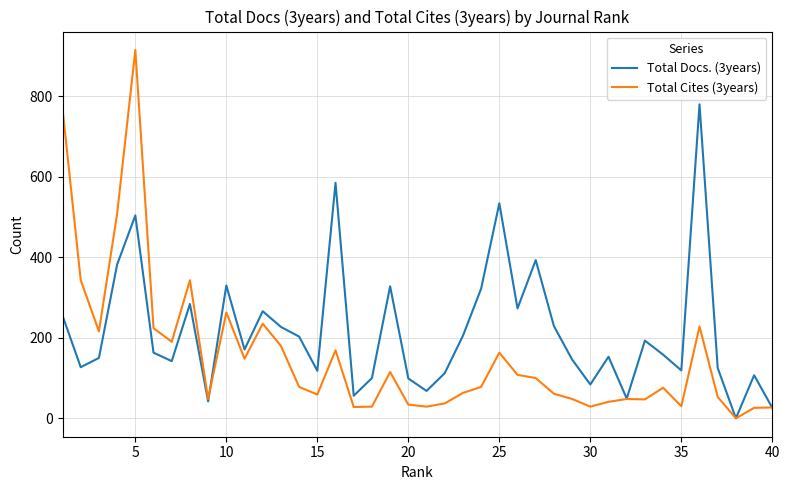

List the series in order of their peak value, lowest first.

Total Docs. (3years), Total Cites (3years)